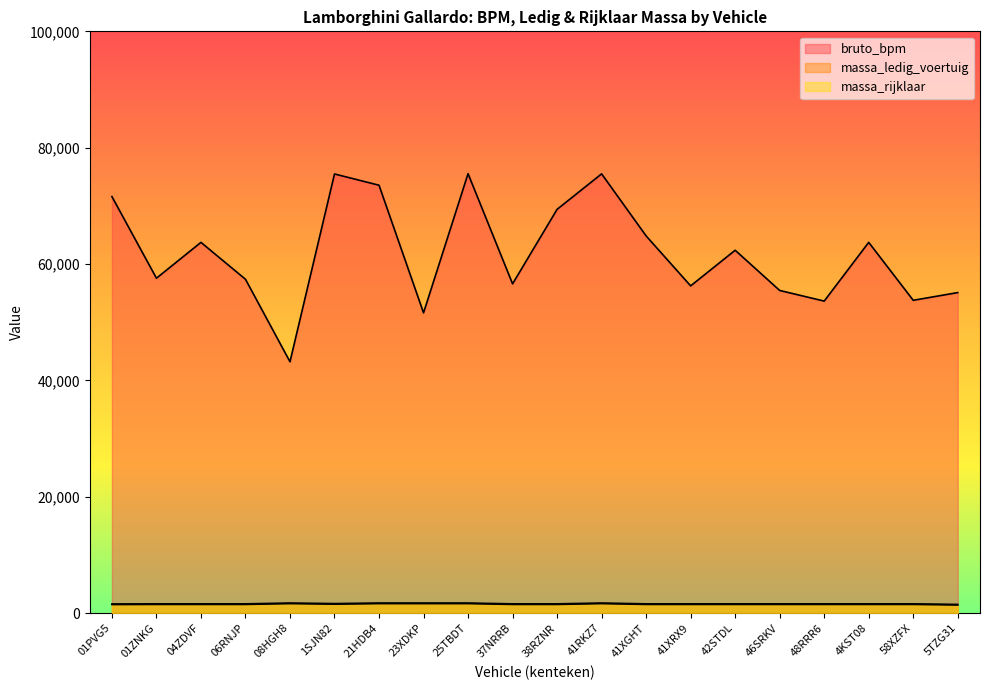

Which has a higher value, 58XZFX or 37NRRB?

37NRRB